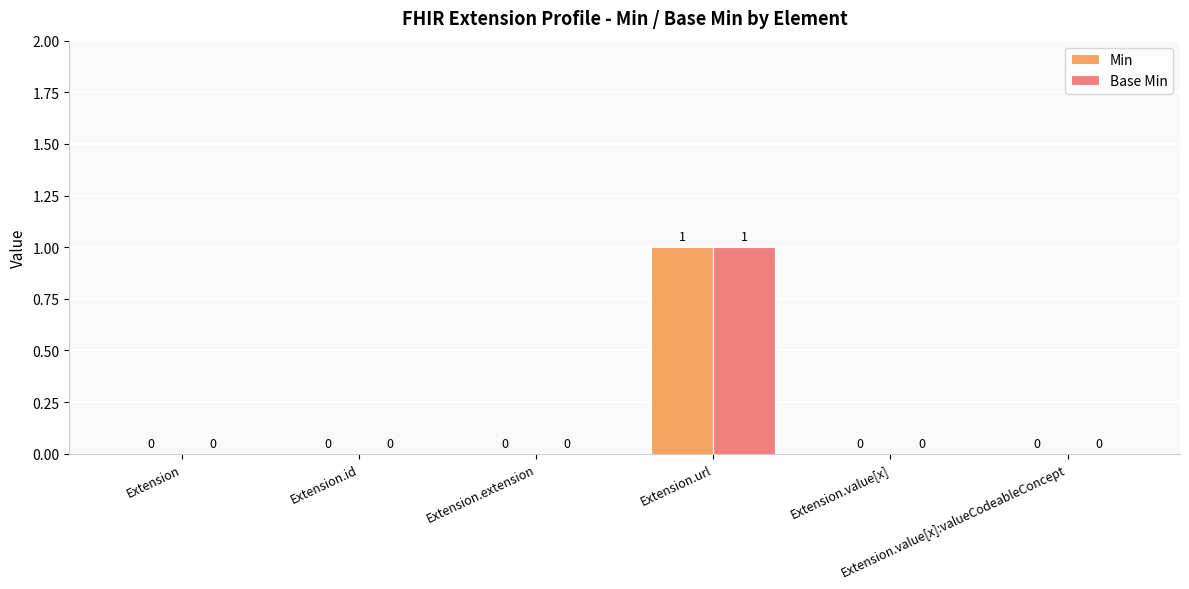

How many Base Min values are between 0 and 1?

6